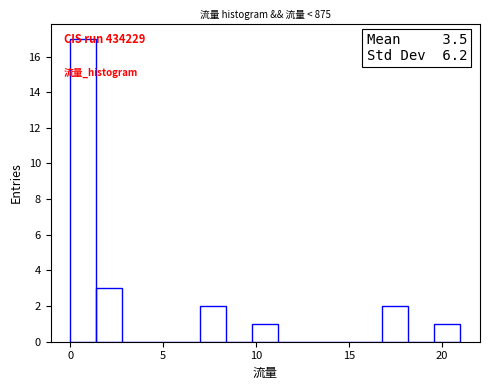

Read against the x-axis, roughly where is the centre of the tallest bar?

0.5